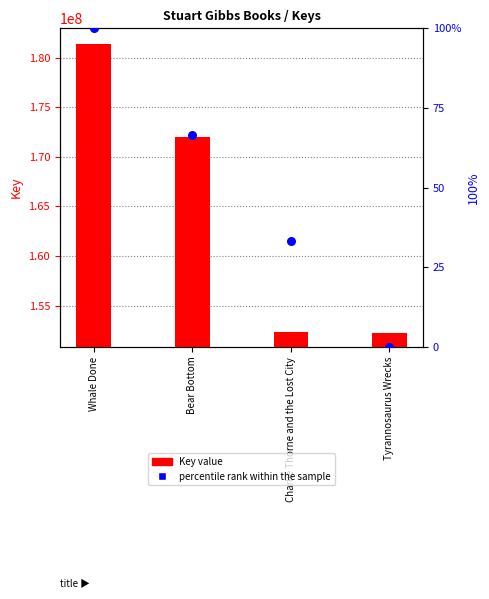

At which category is the sum across all series the highest?

Whale Done